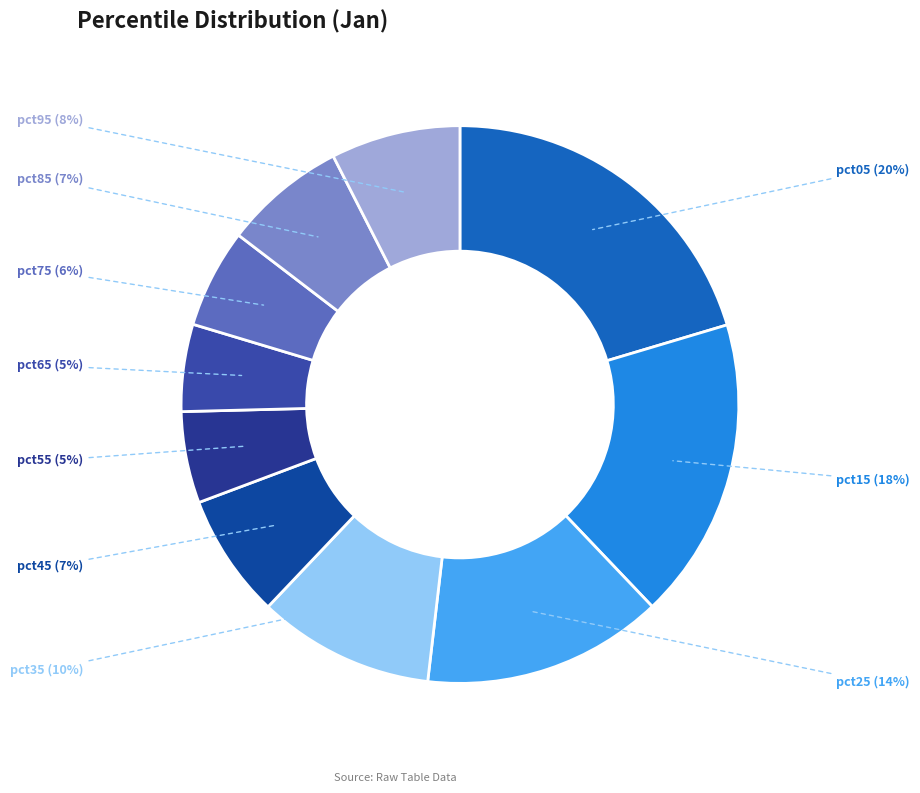

Which slice is the smallest?

pct65